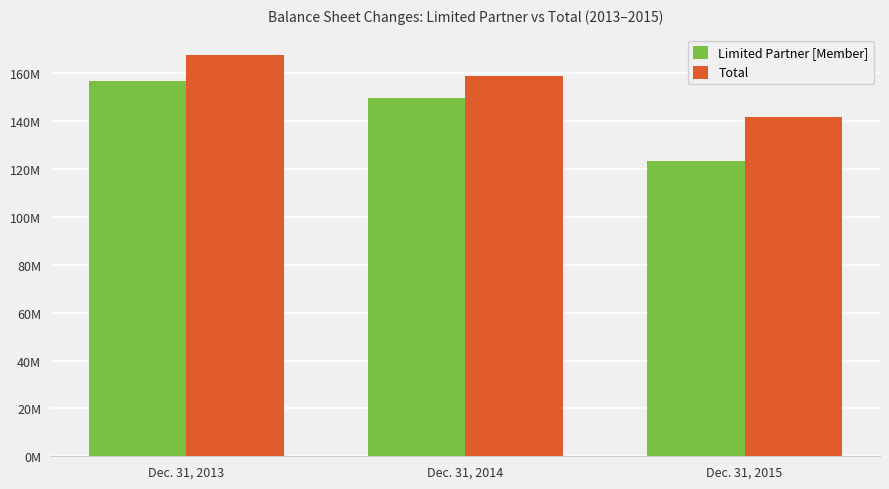

Reading right to left, transcribe all the data shown in this chart.

Limited Partner [Member]: 123445636	149696027	156859123
Total: 141700080	159112734	167798985